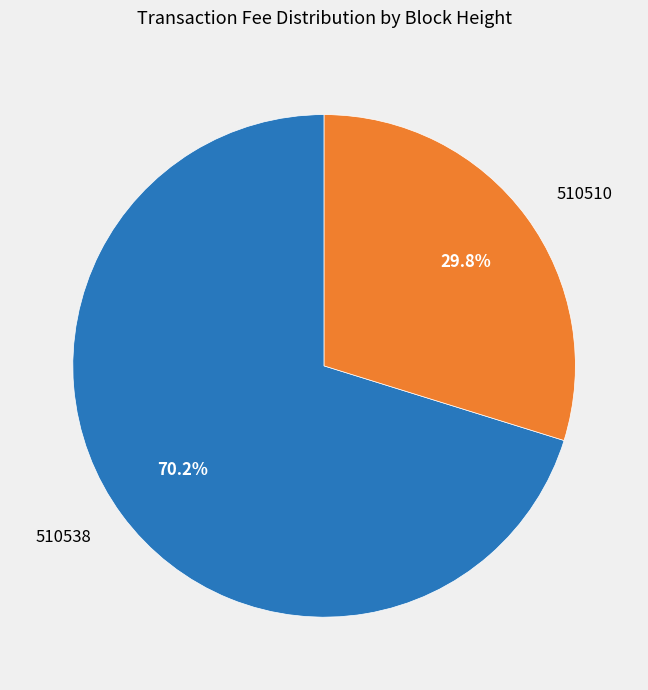

How many segments does this pie chart have?

2